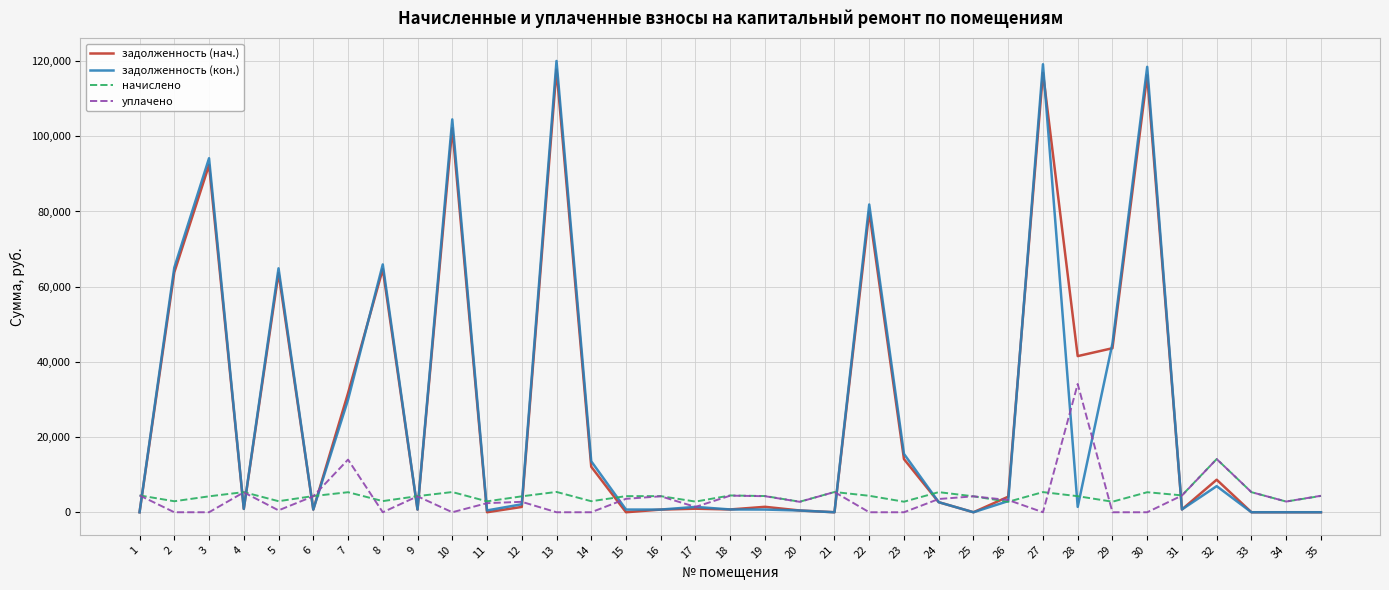

True or false: задолженность (кон.) and уплачено cross at least once.

True